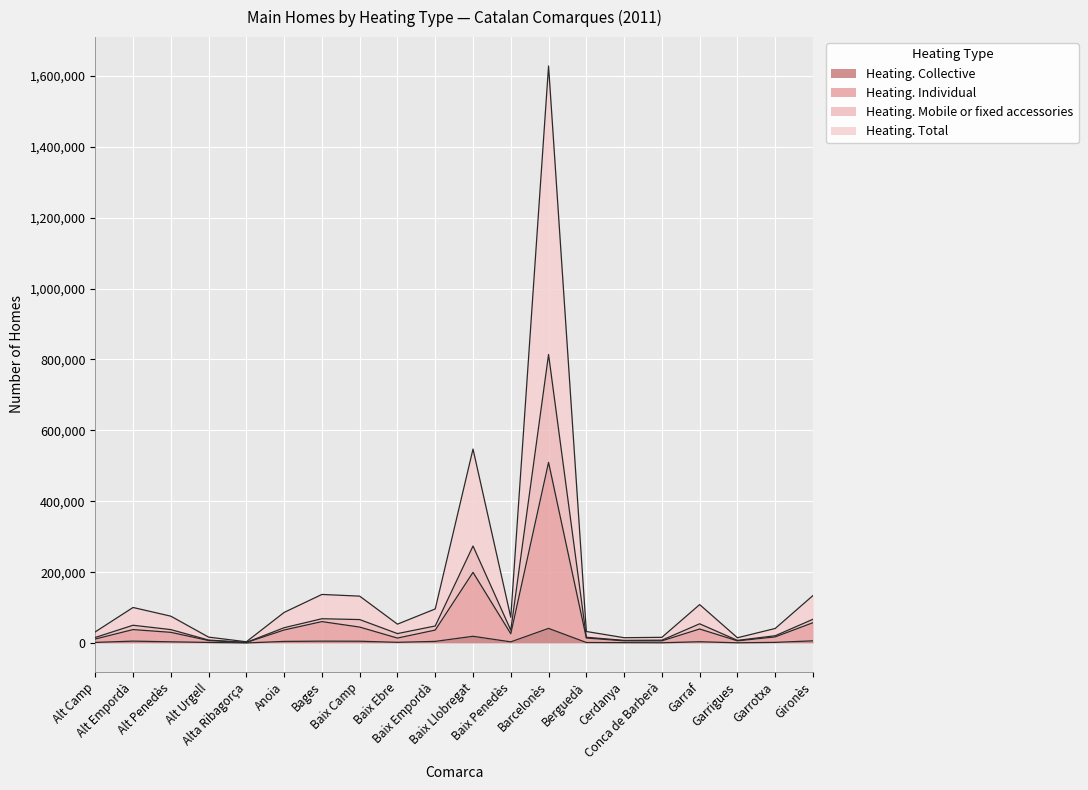

What is the sum of all Heating. Total values?

1671467